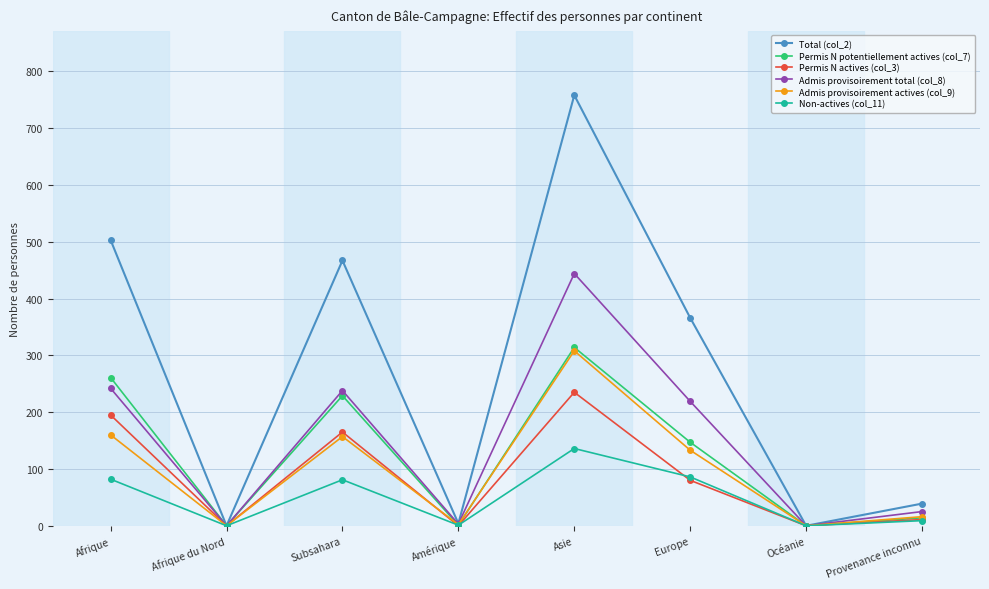

The value of Total (col_2) at Asie is 400. True or false?

False